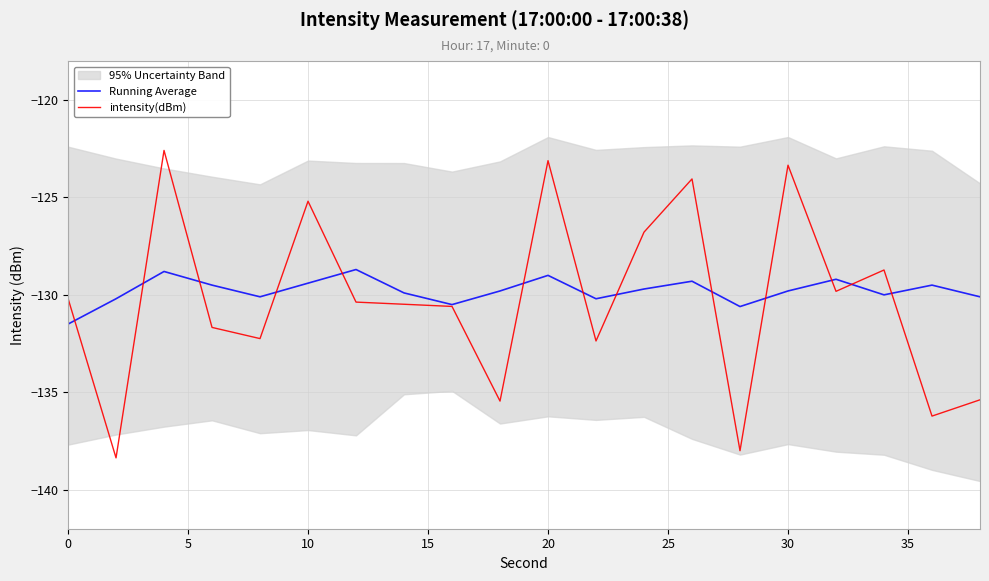

Which series has the largest total across all categories?

Running Average